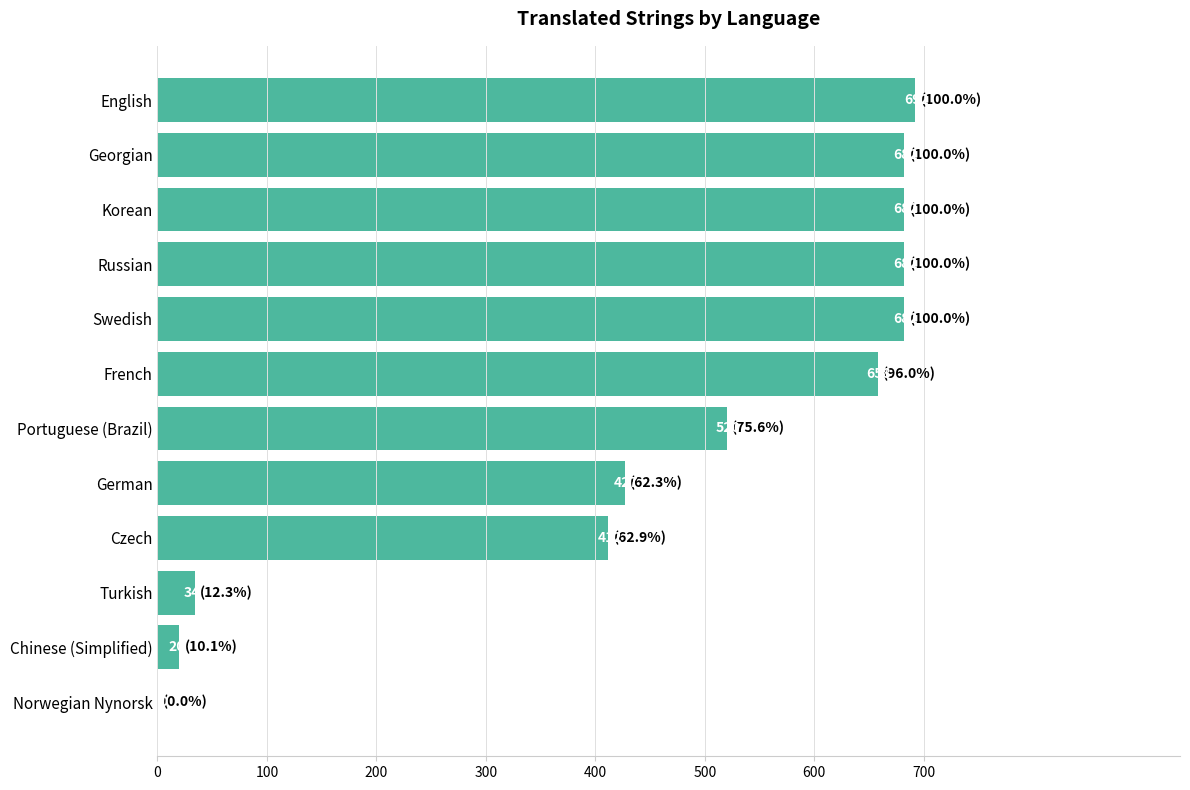

Which has a higher value, Czech or Chinese (Simplified)?

Czech